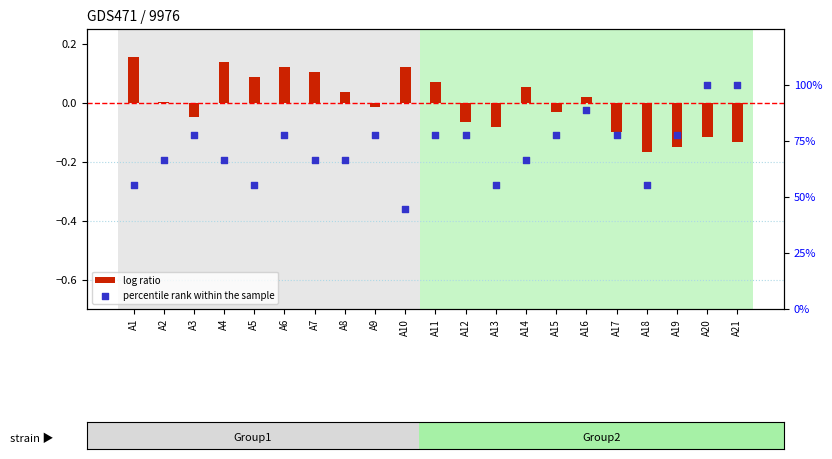

What are all the series names shown in the legend?

log ratio, percentile rank within the sample